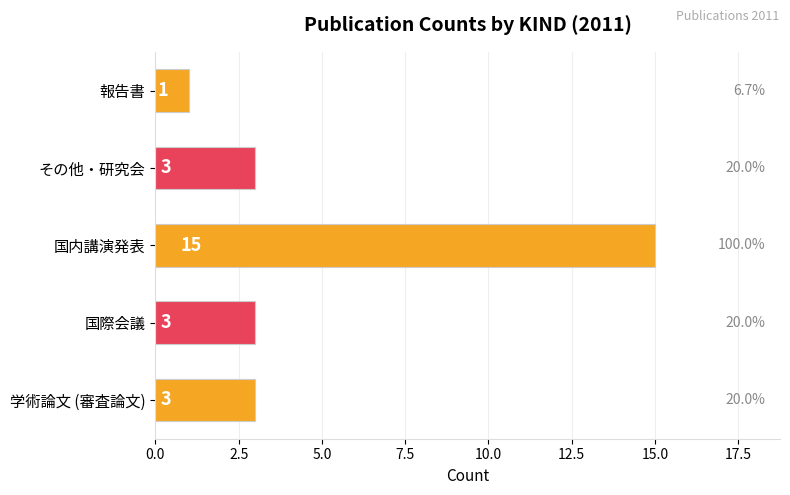

What is the difference between the maximum and minimum values?

14